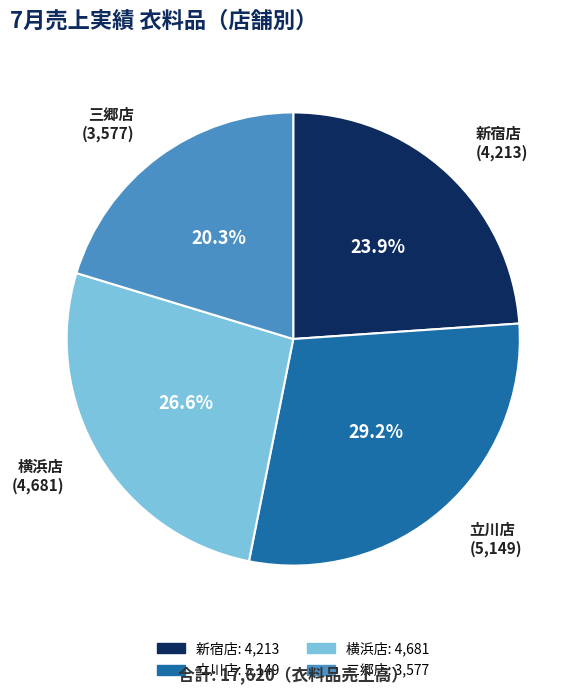

Does any single category account for the majority?

No